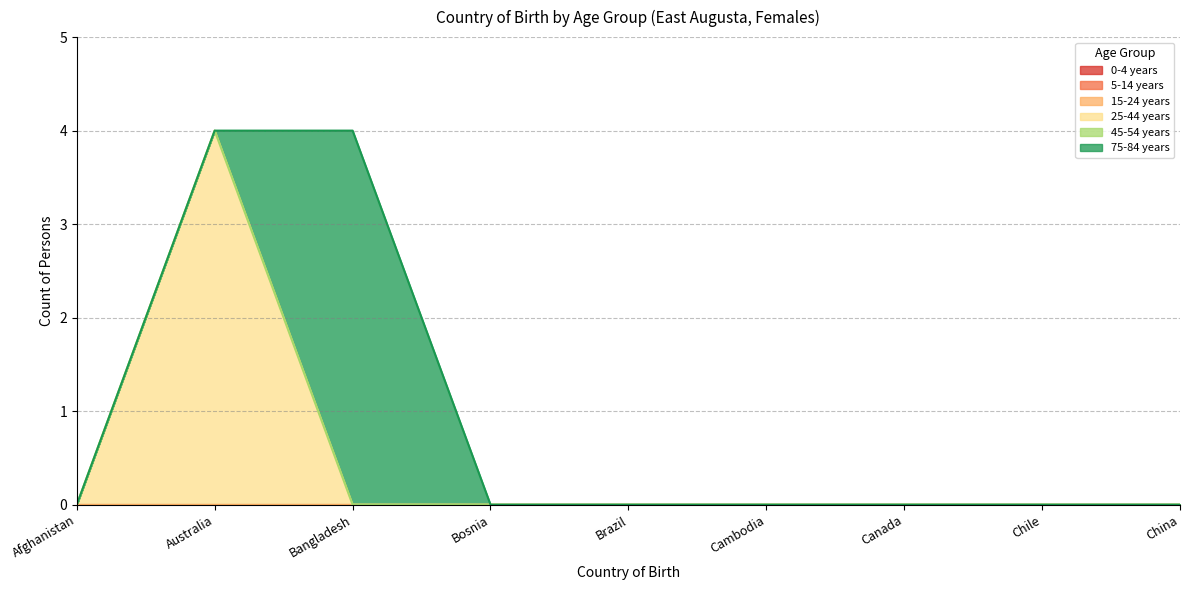

At which label is 15-24 years closest to 0?

Afghanistan